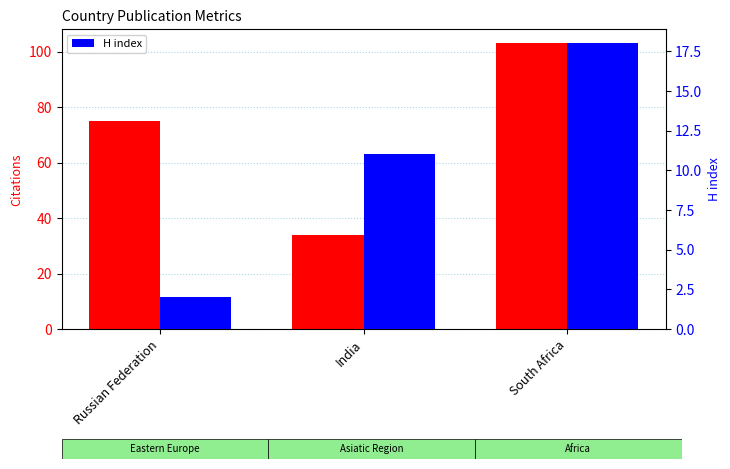

What is the greatest value displayed?

103